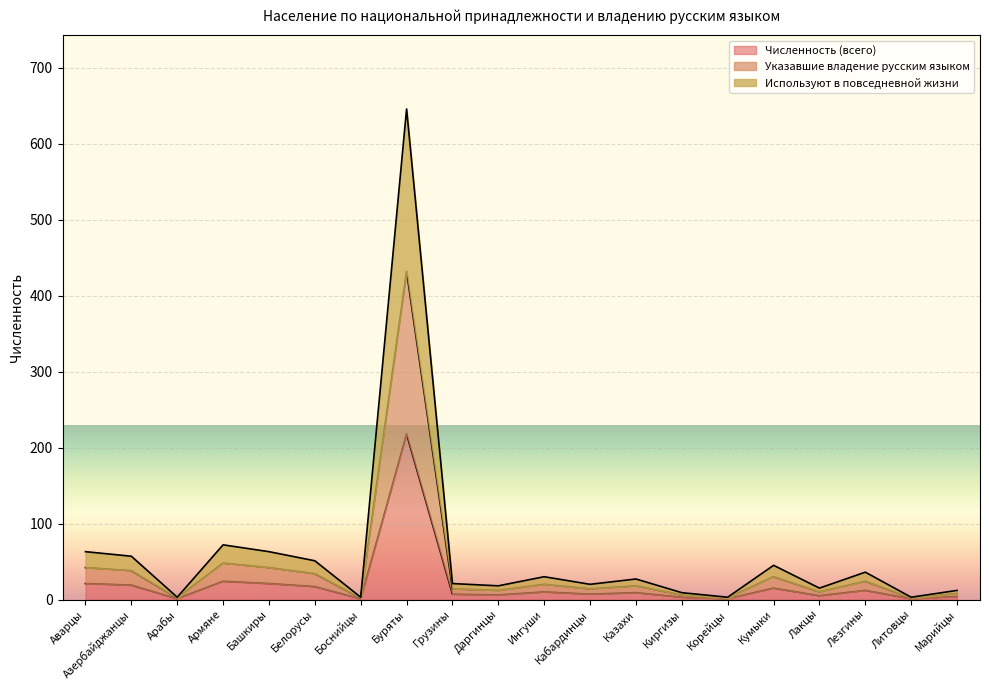

True or false: Указавшие владение русским языком and Численность (всего) intersect in this chart.

False